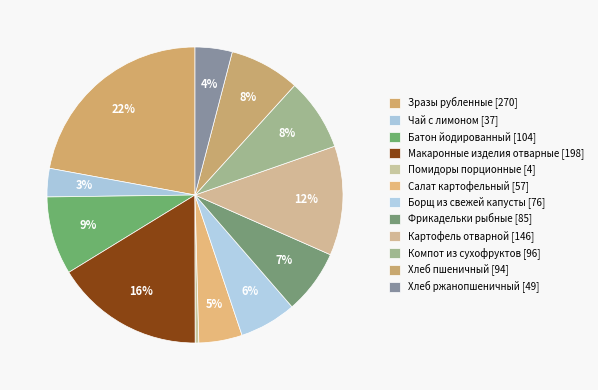

How many slices are in this pie chart?

12